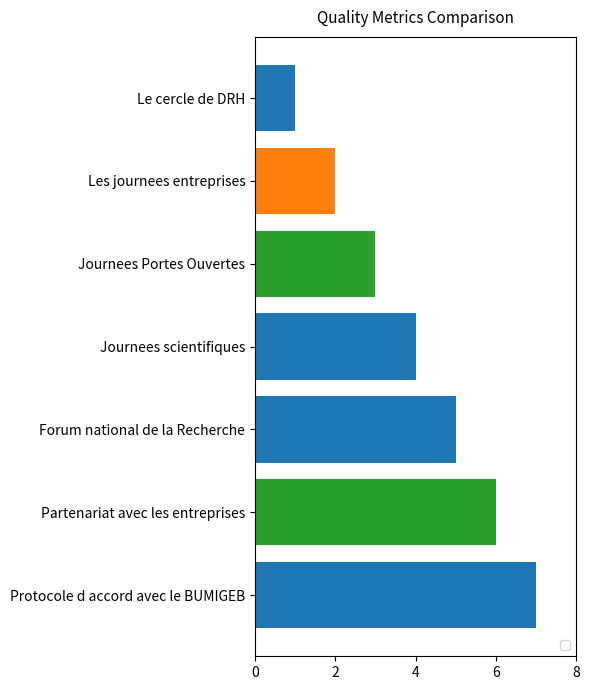

Which label corresponds to the smallest value in the chart?

Le cercle de DRH